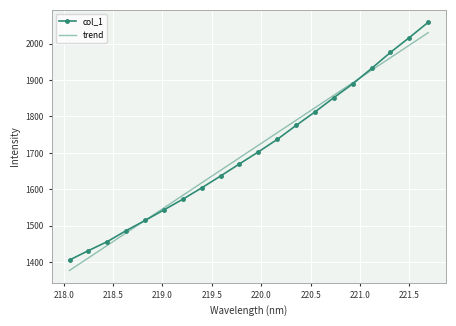

What is the smallest value displayed?

1377.4